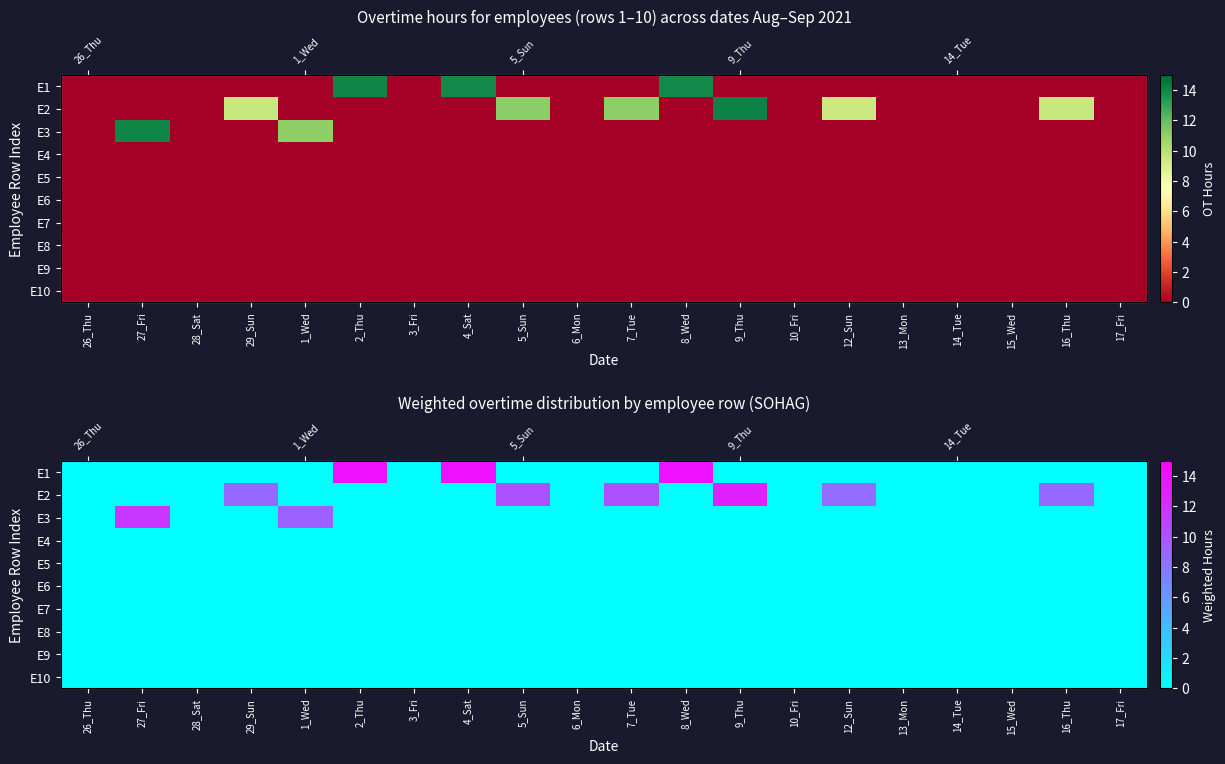

True or false: E3 has a value of -3.6 at 17_Fri.

False